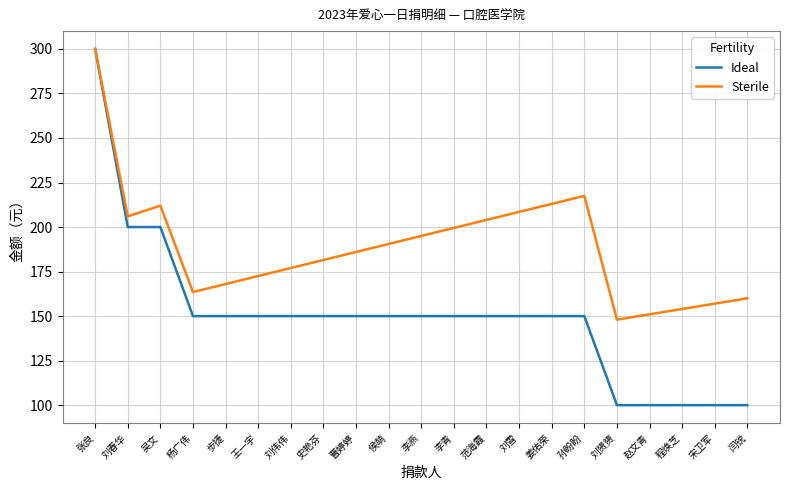

Which series changed the most between 史艳芬 and 程焕芝?

Ideal